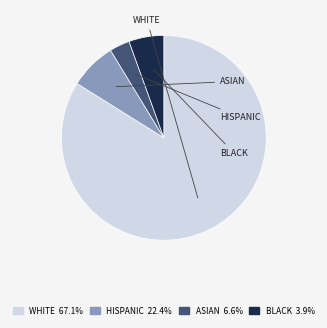

Which has a higher value, HISPANIC or BLACK?

HISPANIC